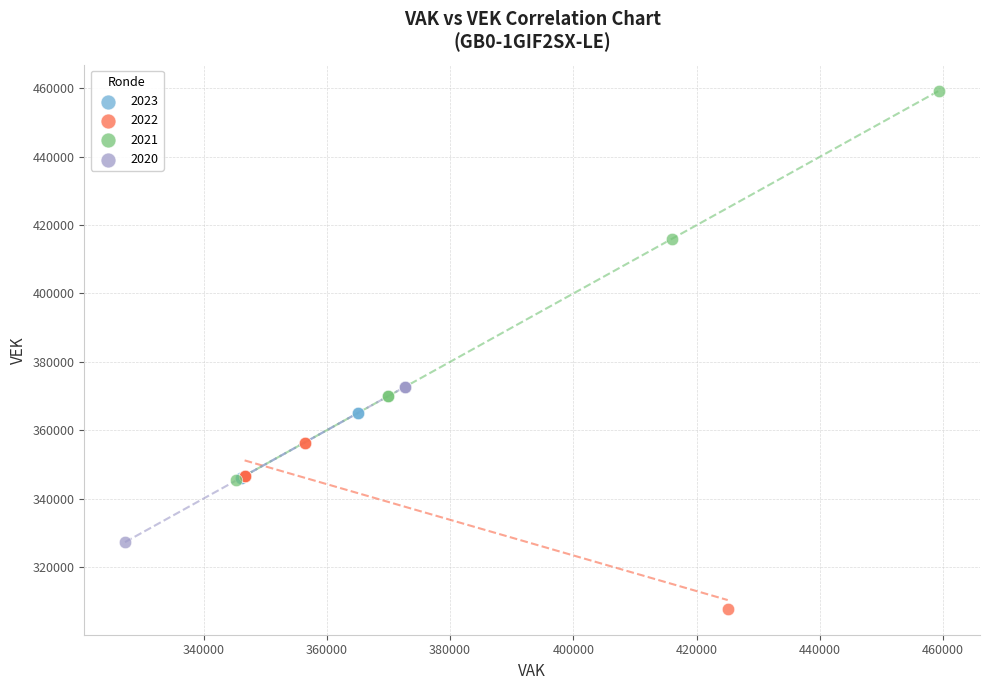

Which series reaches the minimum Y coordinate?

2022